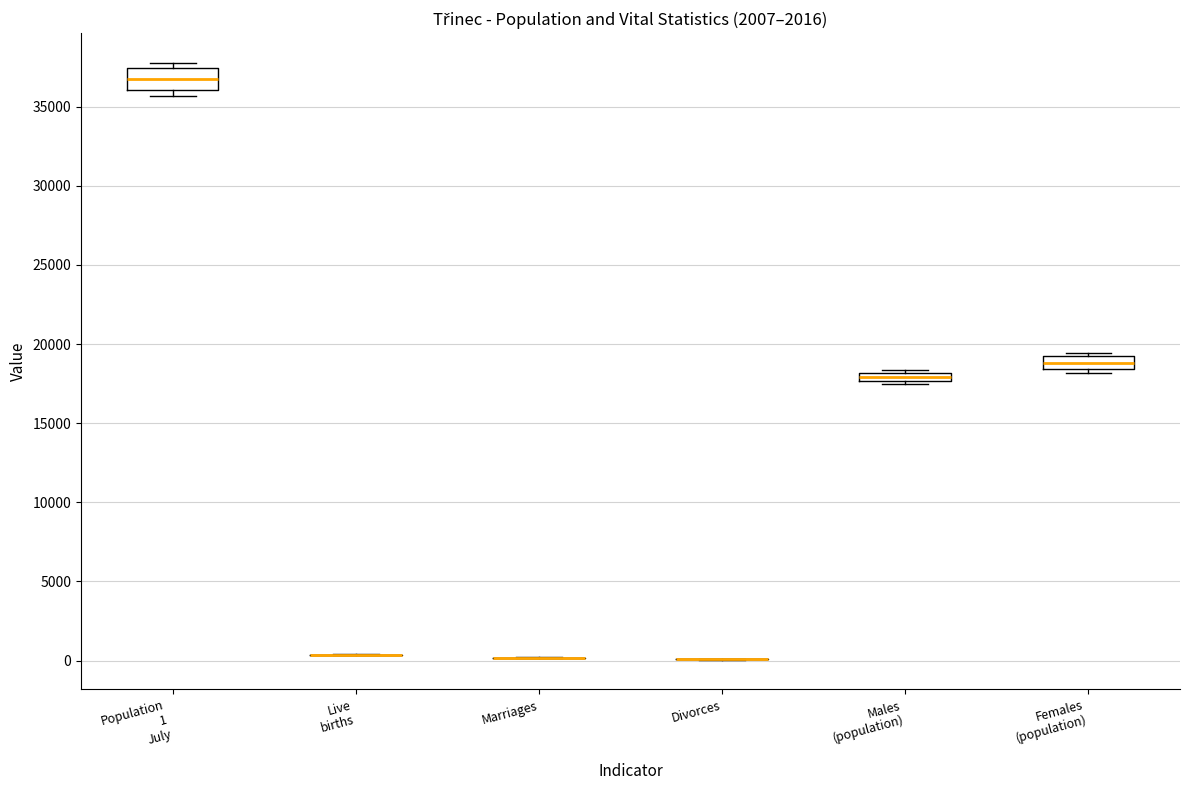

Which box is the tallest, from its lower edge to its upper edge?

Population 1 July